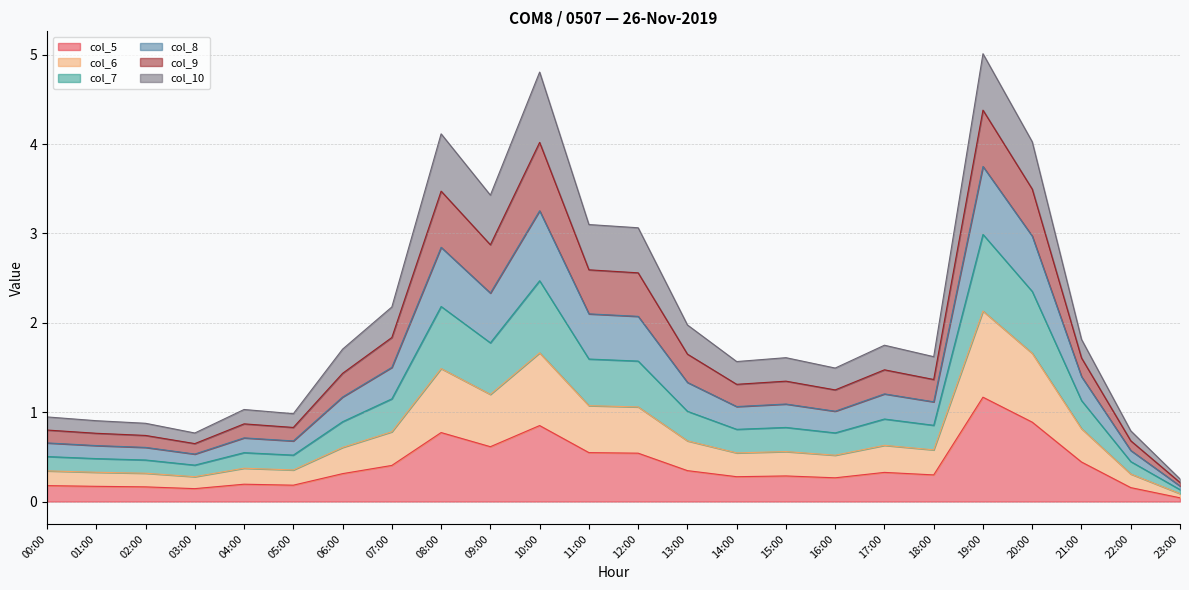

True or false: col_8 and col_7 cross at least once.

False